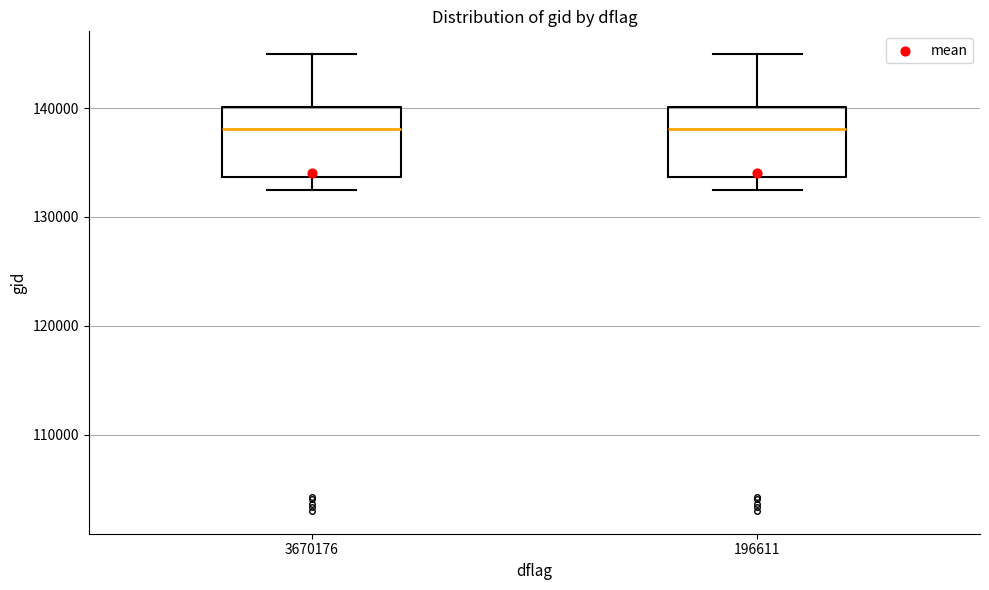

Where does the upper whisker of the box at x = 3670176 end on the y-axis? The values are not printed on the chart, so give them approximately, as read against the axis.

145000